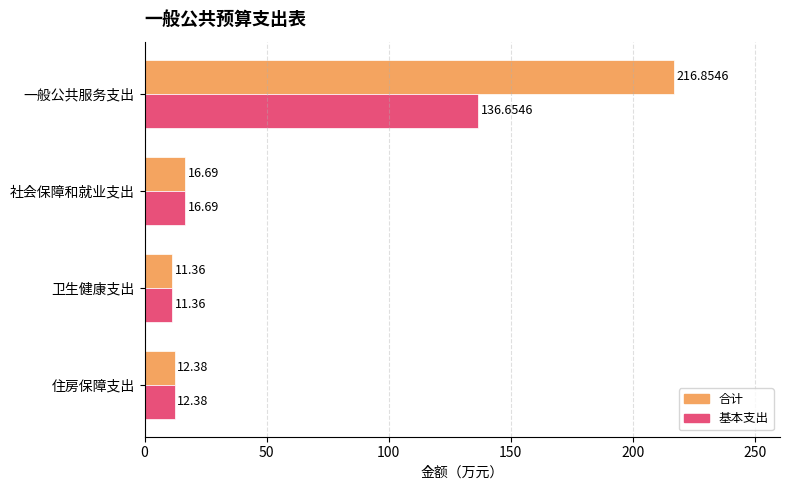

Rank the series by their maximum value, from highest to lowest.

合计, 基本支出